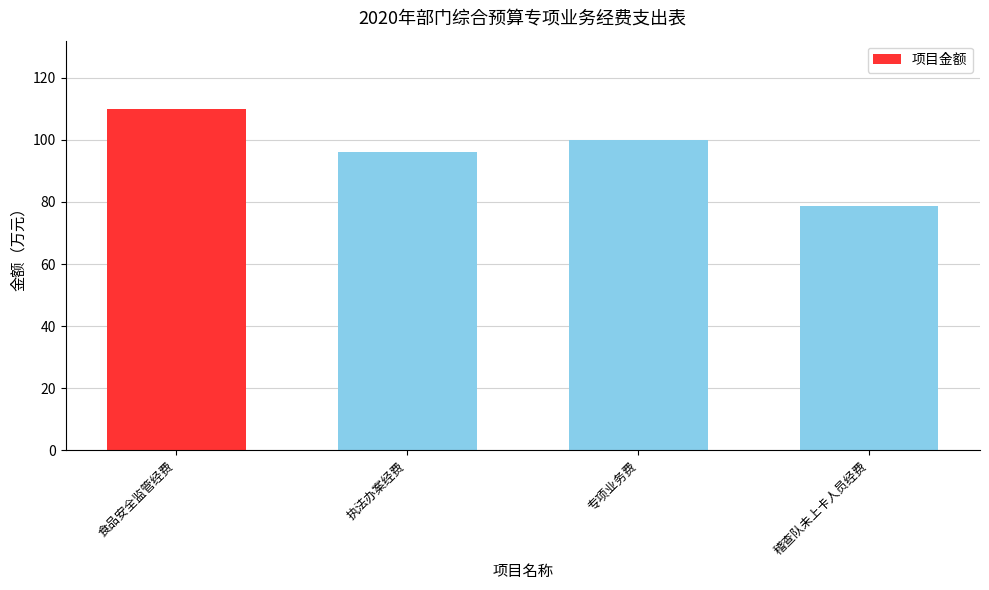

How many distinct data groups are displayed?

1